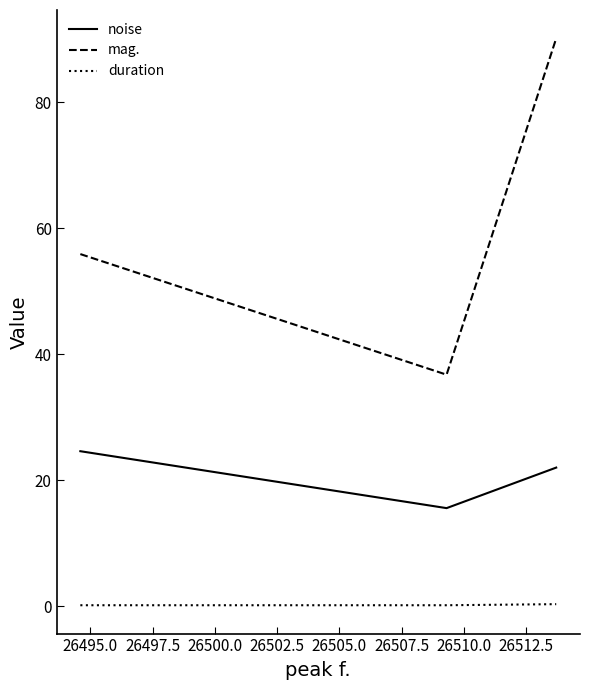

What is the maximum value shown in the chart?

90.1